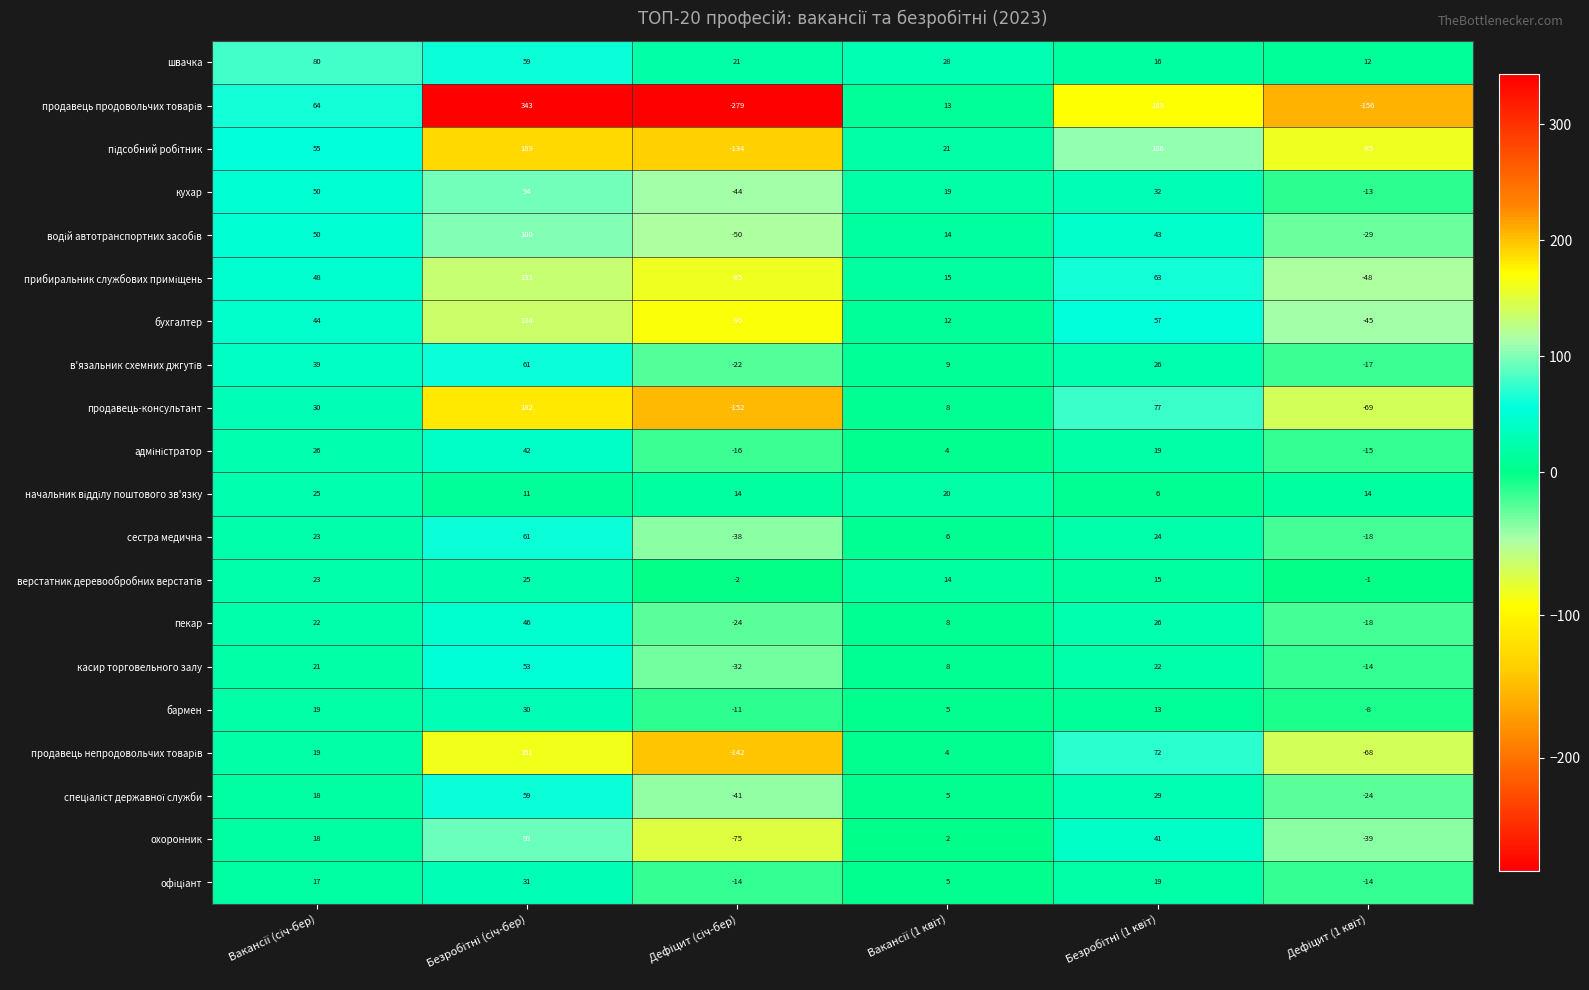

At how many categories does at least one series exceed 46?

3